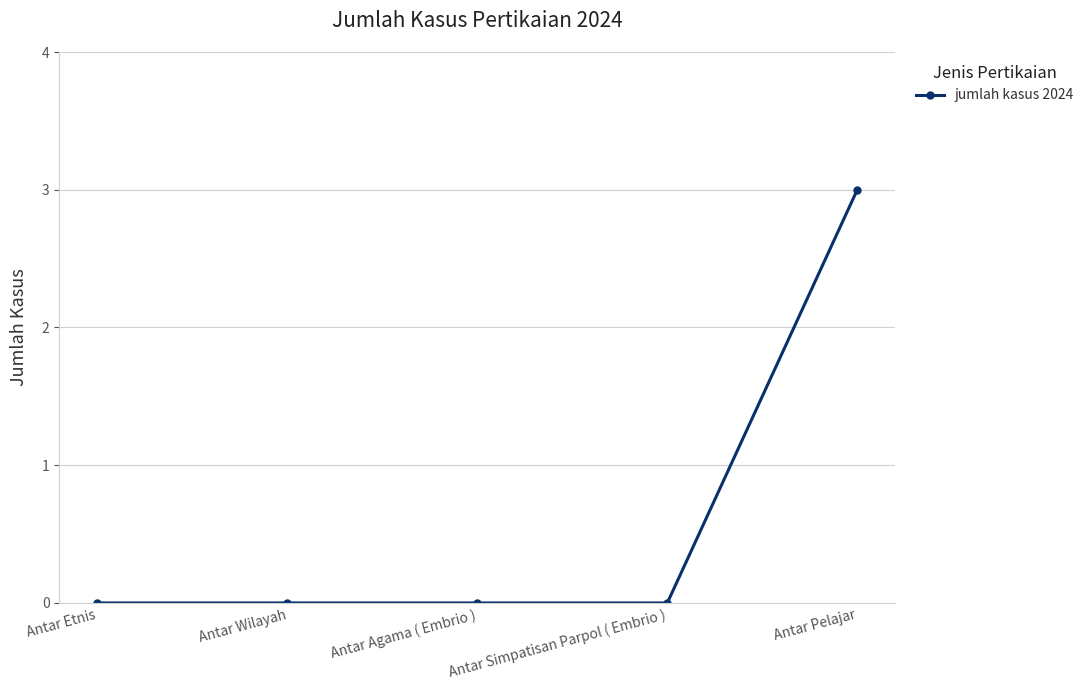

What is the label of the 3rd point from the right?

Antar Agama ( Embrio )